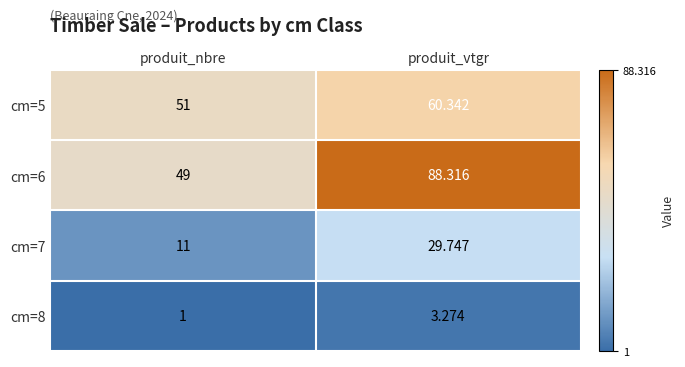

Which category has the highest value across all series?

produit_vtgr